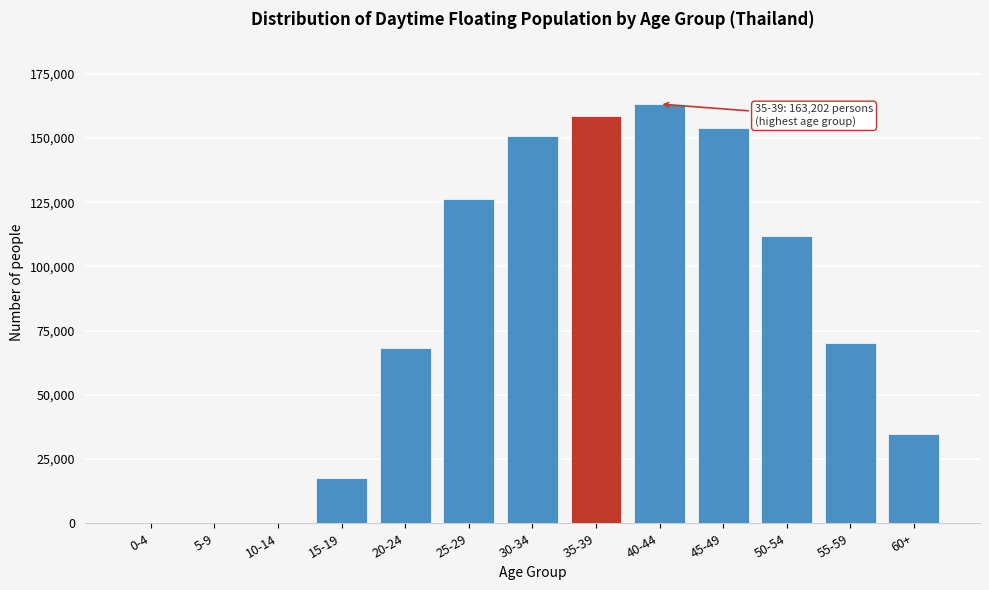

Reading left to right, list all the values displayed in this chart.

0-4=0.0	5-9=0.0	10-14=0.0	15-19=17630.0	20-24=68143.4	25-29=126403.2	30-34=150797.7	35-39=158504.1	40-44=163202.5	45-49=154012.0	50-54=111926.3	55-59=70259.2	60+=34659.5